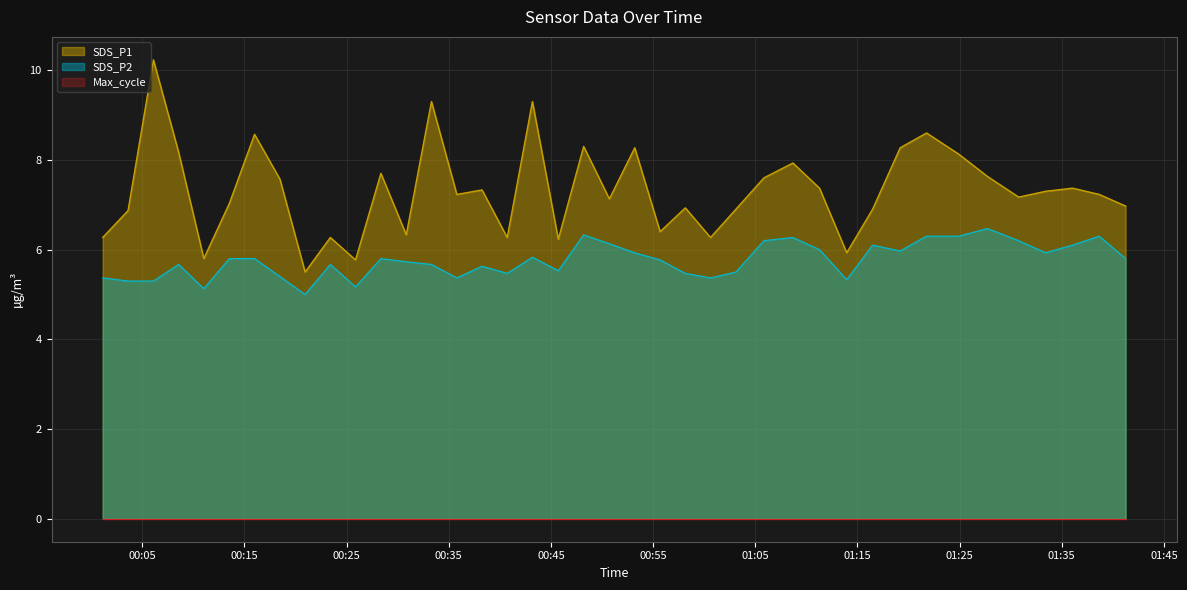

Where is the first local maximum for SDS_P2?

2023/05/05 00:08:33